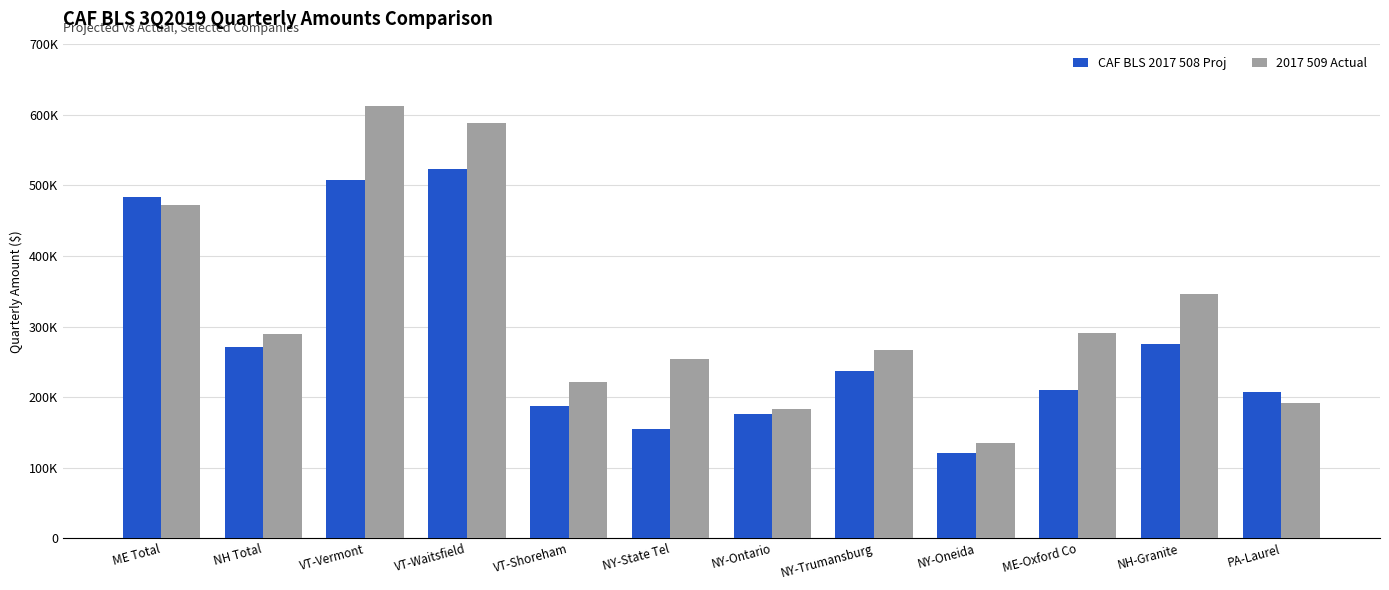

Reading left to right, list all the values displayed in this chart.

CAF BLS 2017 508 Proj: 483834	270522	507672	522745	186852	155337	176469	236991	120954	209562	274620	206649
2017 509 Actual: 472242	288909	613056	588882	221568	254619	182763	266526	134892	290367	345585	191082